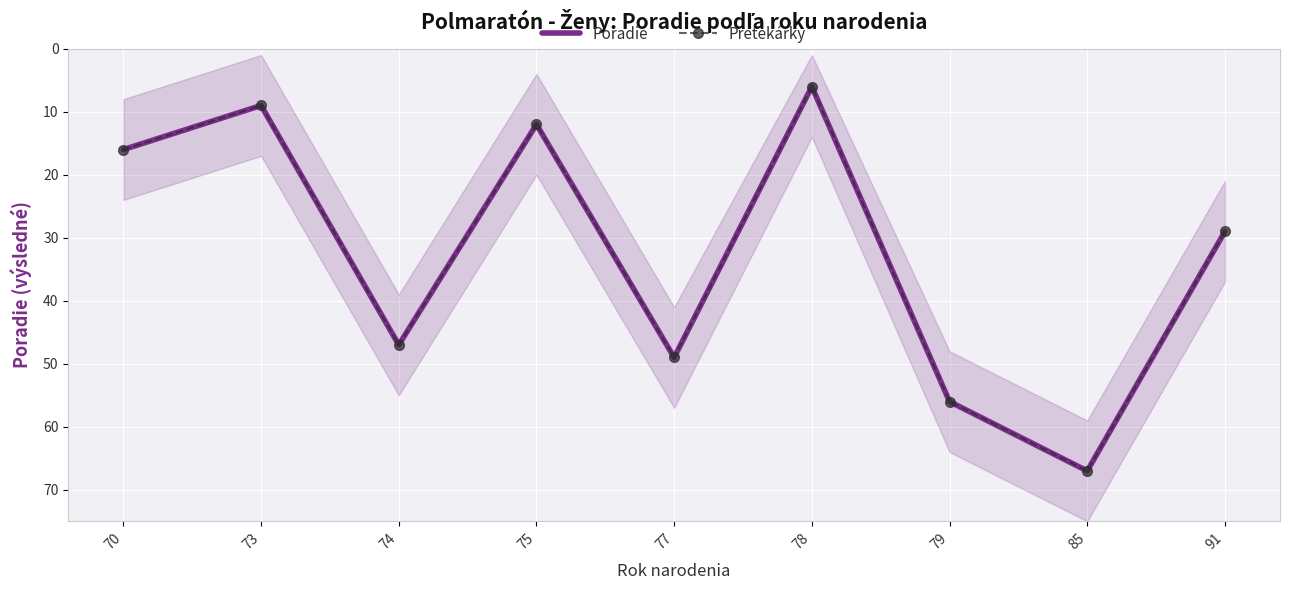

At which label does Poradie first exceed 29?

74